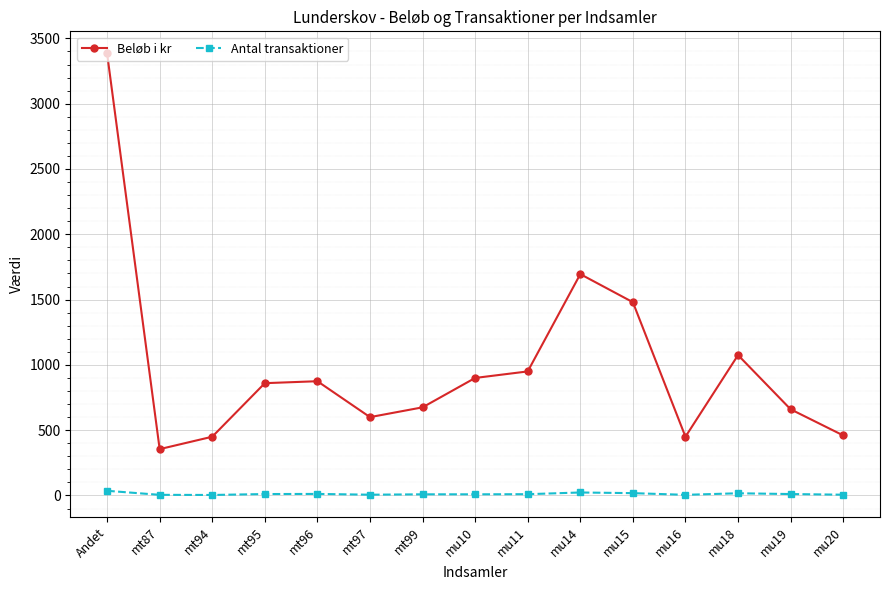

List the series in order of their peak value, lowest first.

Antal transaktioner, Beløb i kr